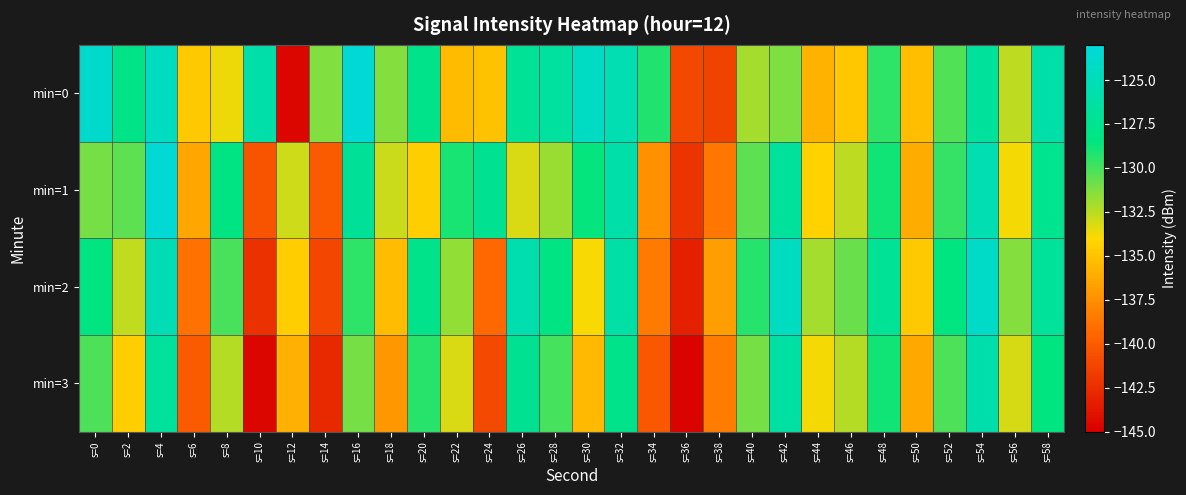

Reading right to left, list all the values displayed in this chart.

min=0: s=58=-126.0	s=56=-132.6	s=54=-126.8	s=52=-130.2	s=50=-135.2	s=48=-129.5	s=46=-134.9	s=44=-135.7	s=42=-131.2	s=40=-132.0	s=38=-141.3	s=36=-141.1	s=34=-129.2	s=32=-125.3	s=30=-124.3	s=28=-126.6	s=26=-127.1	s=24=-135.1	s=22=-135.4	s=20=-127.8	s=18=-131.4	s=16=-123.3	s=14=-131.3	s=12=-144.6	s=10=-125.9	s=8=-133.6	s=6=-134.7	s=4=-124.6	s=2=-128.0	s=0=-123.7
min=1: s=58=-127.5	s=56=-133.8	s=54=-125.4	s=52=-129.7	s=50=-136.1	s=48=-128.9	s=46=-132.6	s=44=-134.3	s=42=-126.8	s=40=-130.5	s=38=-138.7	s=36=-142.1	s=34=-137.4	s=32=-125.9	s=30=-128.6	s=28=-131.8	s=26=-133.2	s=24=-127.3	s=22=-129.1	s=20=-134.5	s=18=-132.9	s=16=-127.0	s=14=-140.1	s=12=-132.9	s=10=-140.4	s=8=-128.3	s=6=-136.4	s=4=-123.3	s=2=-130.6	s=0=-131.0
min=2: s=58=-126.9	s=56=-131.4	s=54=-124.1	s=52=-128.5	s=50=-134.7	s=48=-127.2	s=46=-130.8	s=44=-132.1	s=42=-124.6	s=40=-129.3	s=38=-136.8	s=36=-143.2	s=34=-138.5	s=32=-126.1	s=30=-133.9	s=28=-128.3	s=26=-125.7	s=24=-139.4	s=22=-131.6	s=20=-127.8	s=18=-135.3	s=16=-129.5	s=14=-141.2	s=12=-134.6	s=10=-142.3	s=8=-130.1	s=6=-138.9	s=4=-125.2	s=2=-132.7	s=0=-128.4
min=3: s=58=-128.5	s=56=-133.1	s=54=-125.8	s=52=-130.2	s=50=-136.3	s=48=-128.9	s=46=-132.4	s=44=-133.8	s=42=-126.3	s=40=-131.0	s=38=-138.4	s=36=-144.8	s=34=-140.2	s=32=-127.8	s=30=-135.5	s=28=-130.0	s=26=-127.3	s=24=-141.0	s=22=-133.2	s=20=-129.4	s=18=-137.1	s=16=-131.0	s=14=-142.7	s=12=-135.9	s=10=-144.6	s=8=-132.4	s=6=-140.1	s=4=-126.8	s=2=-134.5	s=0=-130.2